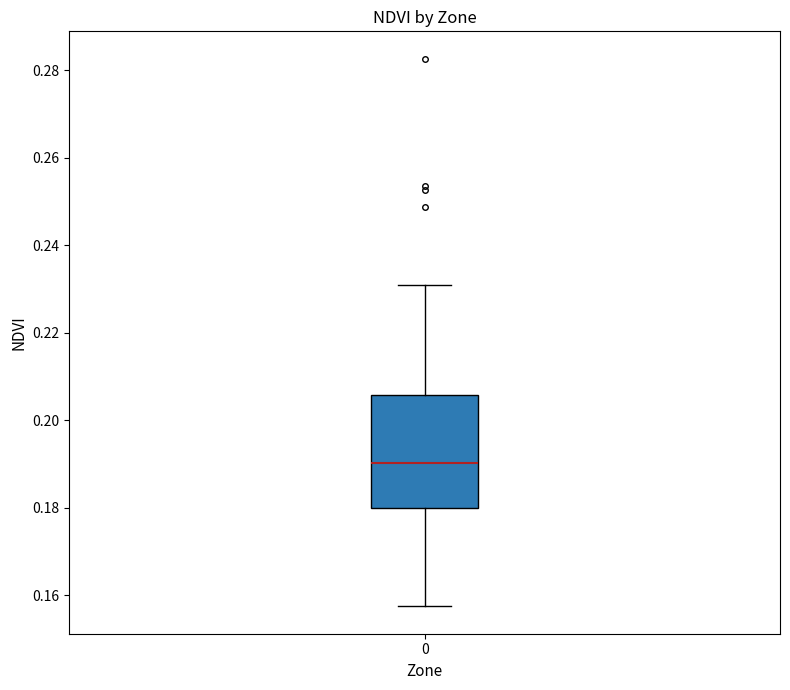

Read this box plot against the y-axis: the position of the median line, the range covered by the box, and the ends of both whiskers. The values are not printed on the chart, so give them approximately, as read against the axis.

median 0.190, box 0.180 to 0.206, whiskers 0.158 to 0.232